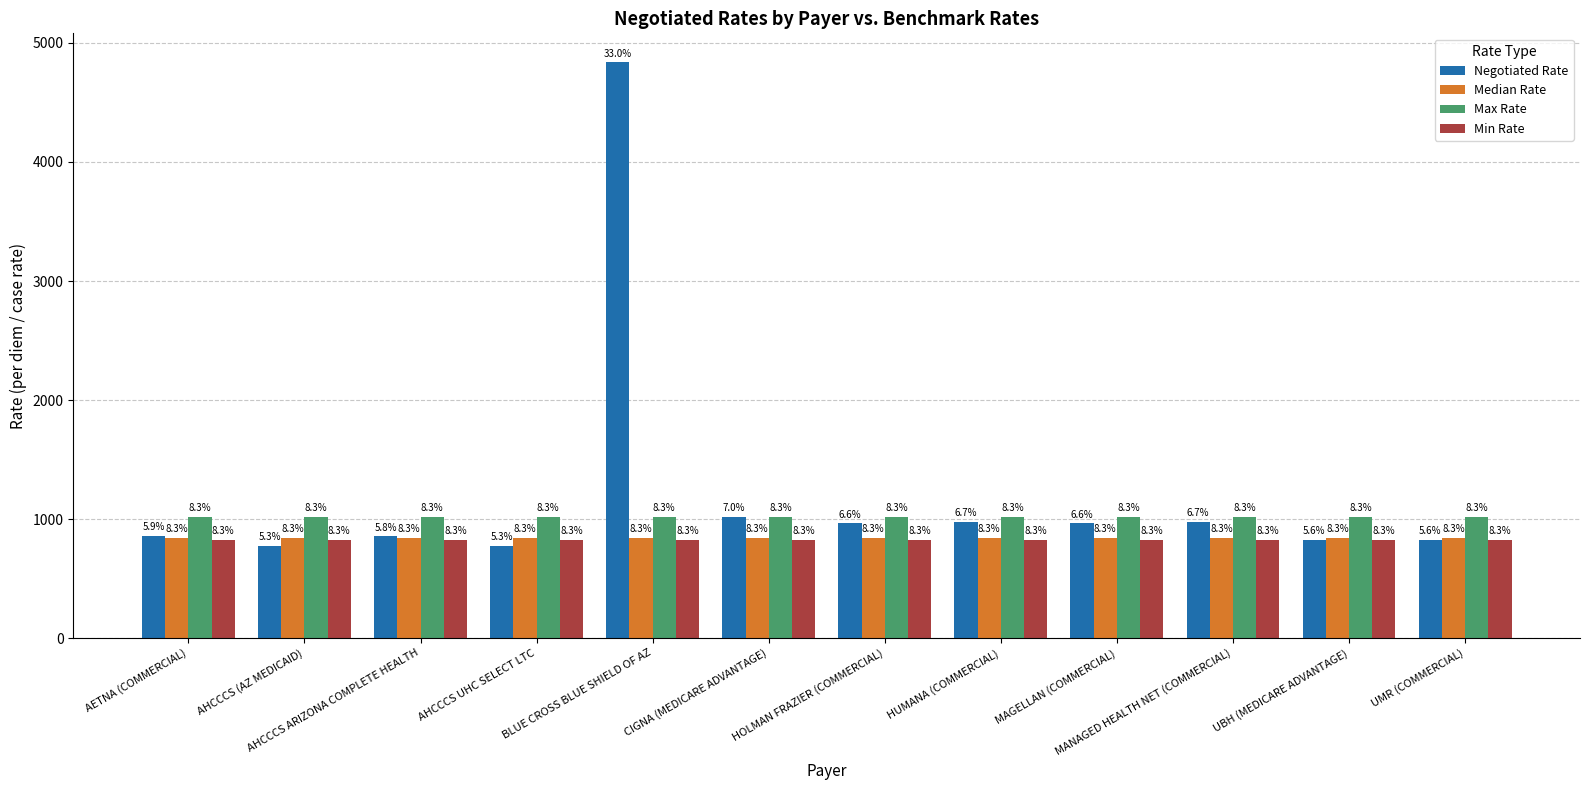

Which label corresponds to the largest value in the chart?

BLUE CROSS BLUE SHIELD OF AZ